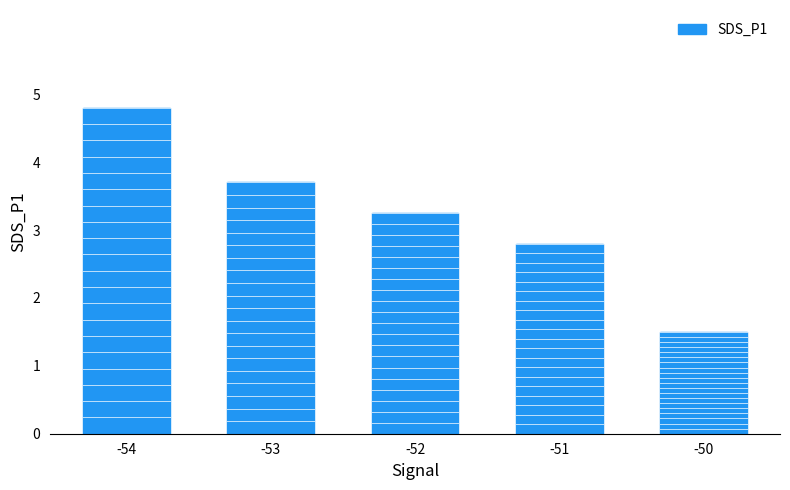

What is the change in value from -54 to -53?

-1.1